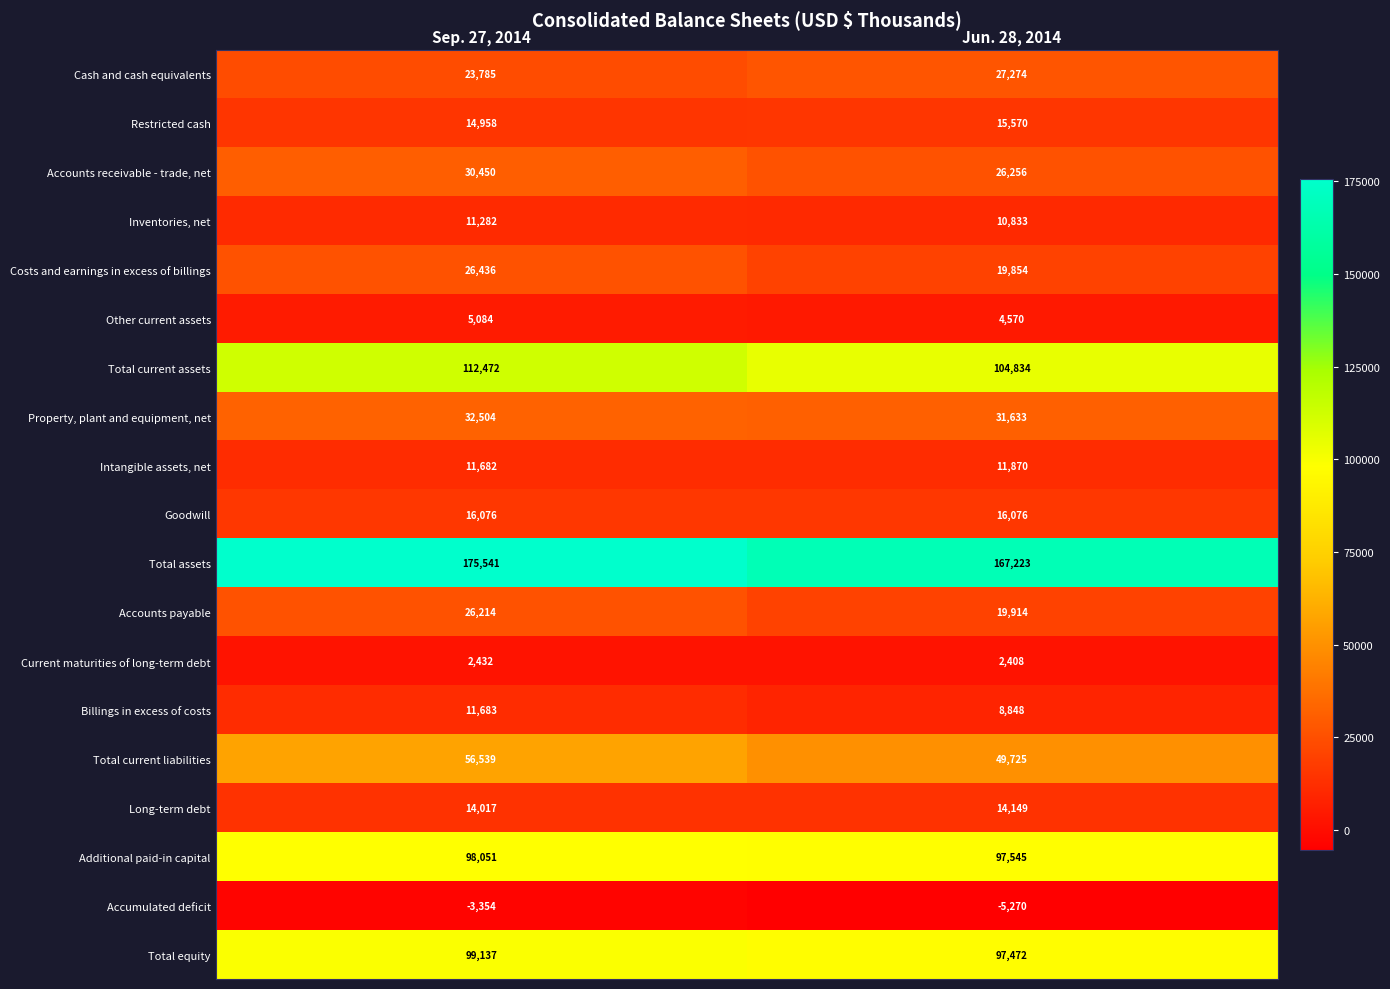

At how many categories does at least one series exceed 110672?

2